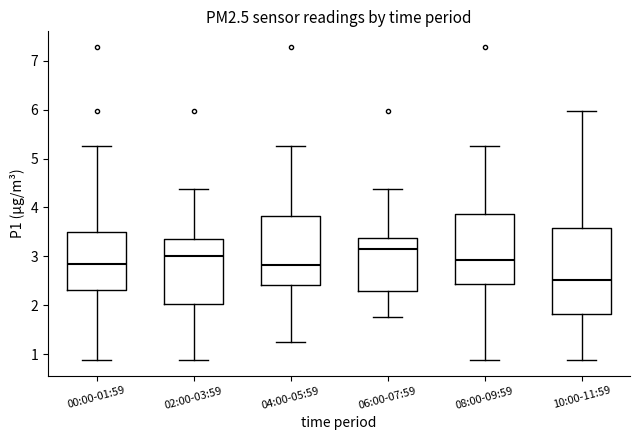

Reading left to right, read every box against the y-axis: the position of its median line, the range the box covers, and the ends of its whiskers. The values are not printed on the chart, so give them approximately, as read against the axis.

00:00-01:59: median 2.9, box 2.3 to 3.5, whiskers 0.9 to 5.3
02:00-03:59: median 3.0, box 2.0 to 3.4, whiskers 0.9 to 4.4
04:00-05:59: median 2.8, box 2.4 to 3.8, whiskers 1.3 to 5.3
06:00-07:59: median 3.2, box 2.3 to 3.4, whiskers 1.8 to 4.4
08:00-09:59: median 2.9, box 2.4 to 3.9, whiskers 0.9 to 5.3
10:00-11:59: median 2.5, box 1.8 to 3.6, whiskers 0.9 to 6.0